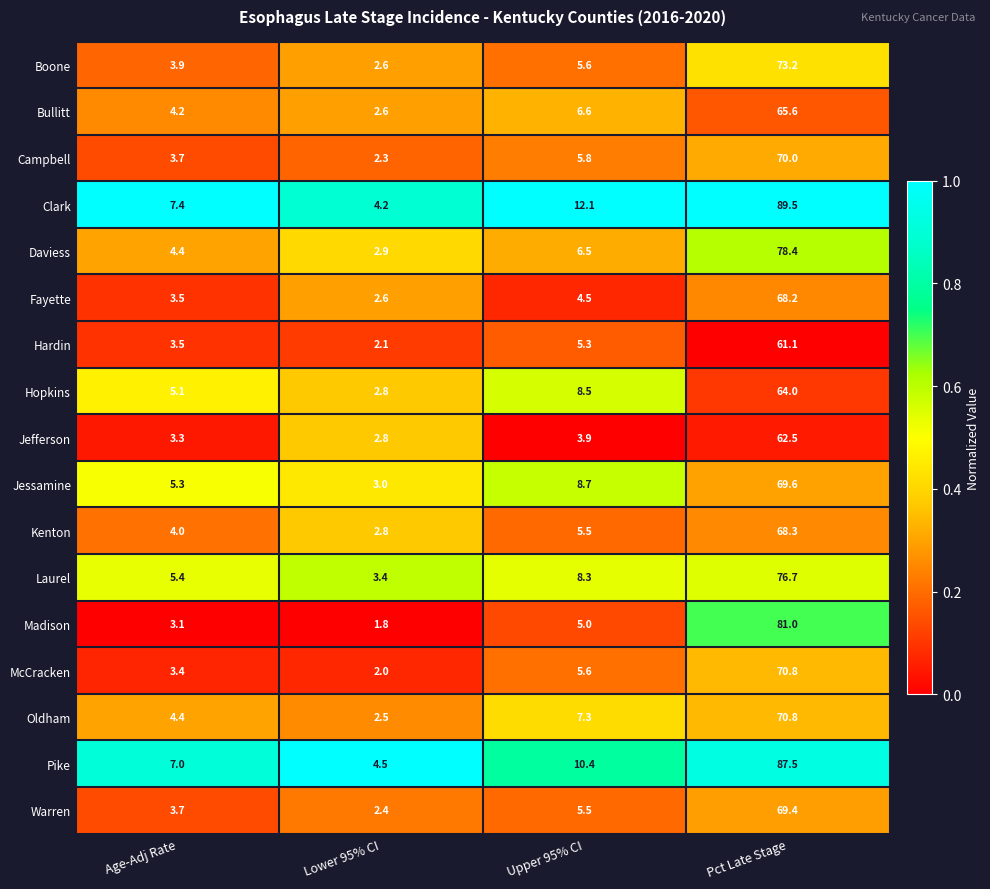

Which series has the largest range (max minus min)?

Clark